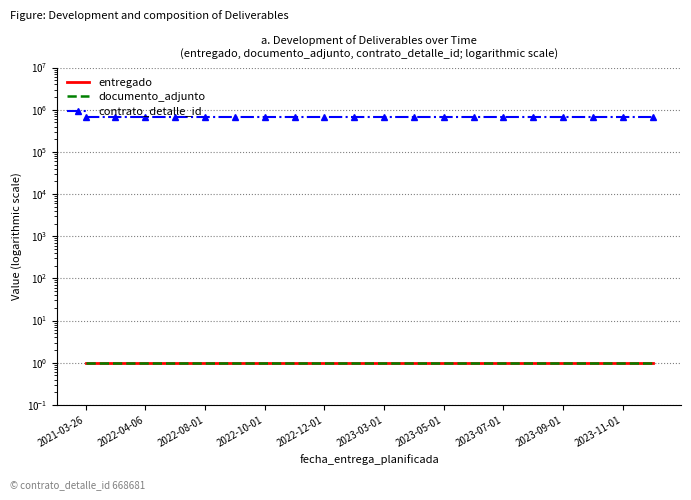

How many lines are shown in the chart?

3